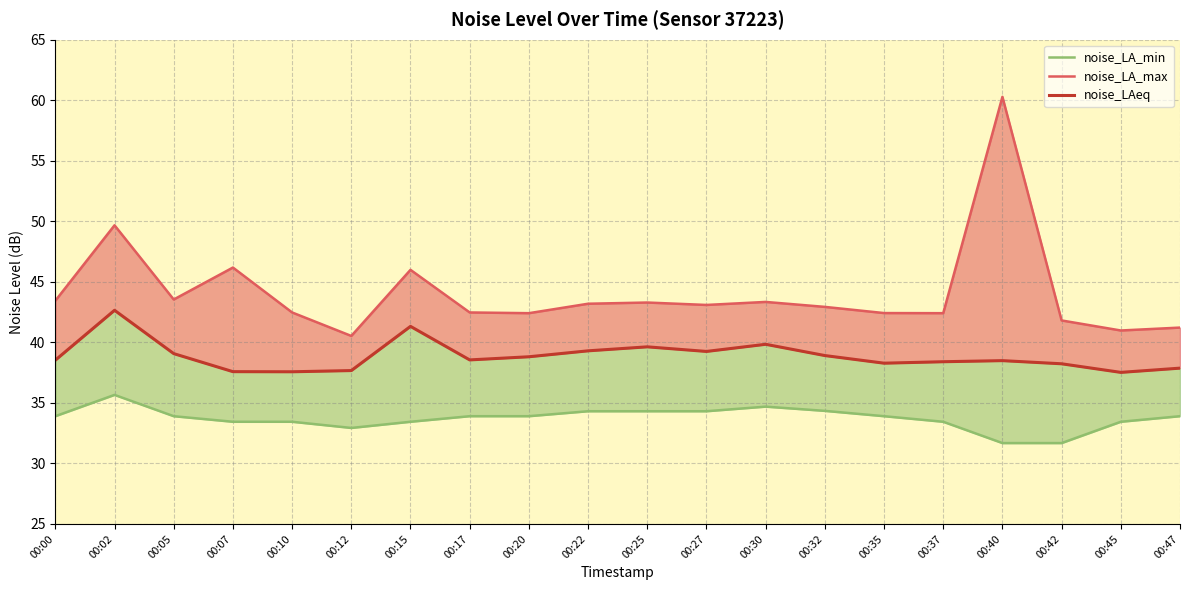

Between 00:07 and 00:42, which series saw the biggest shift?

noise_LA_max